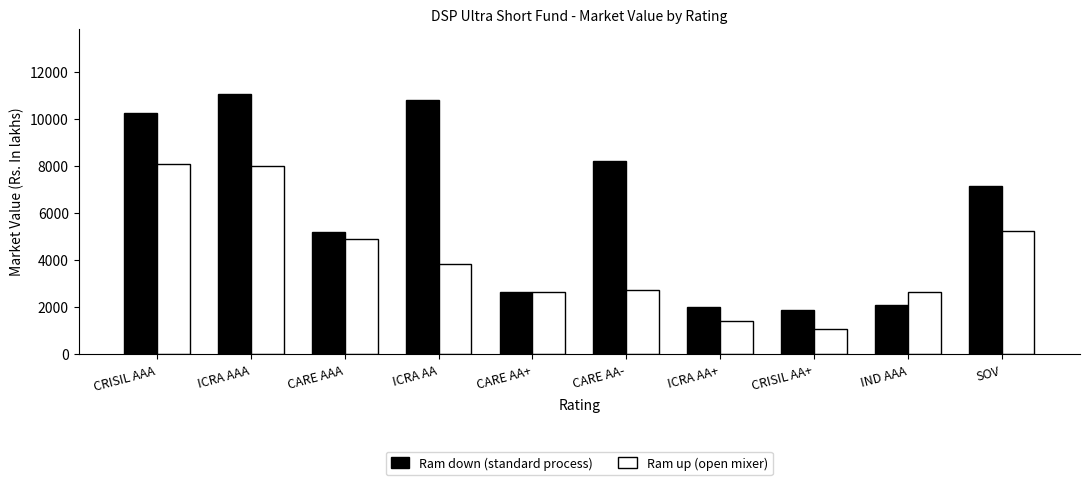

What is the label of the 10th bar from the right?

CRISIL AAA